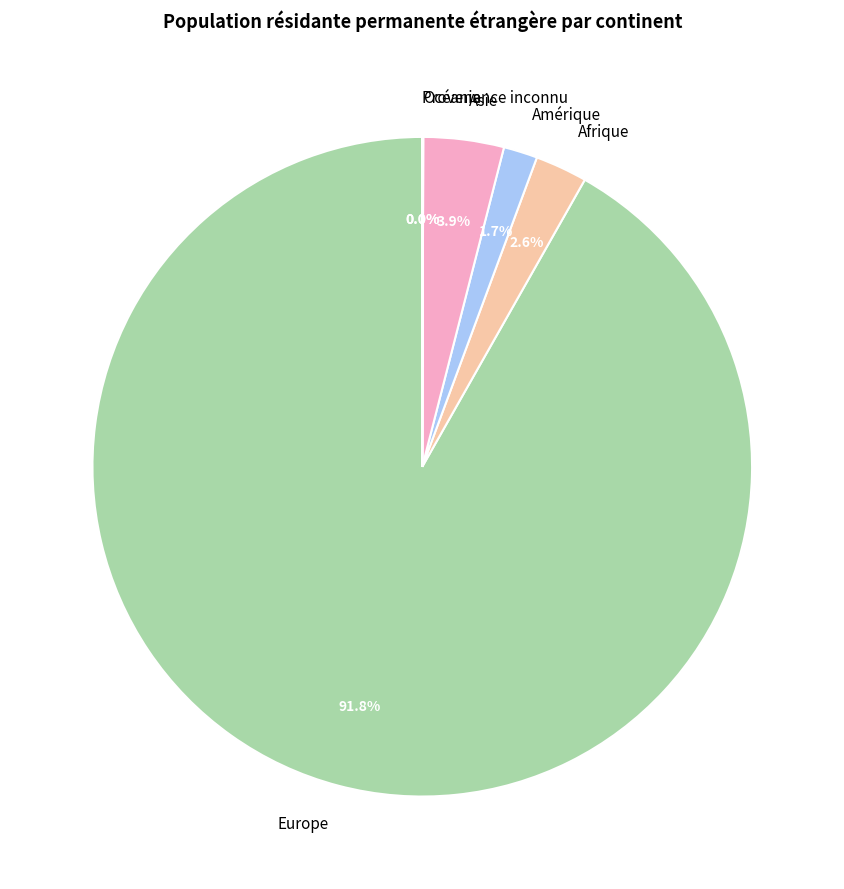

Which has a higher value, Asie or Afrique?

Asie